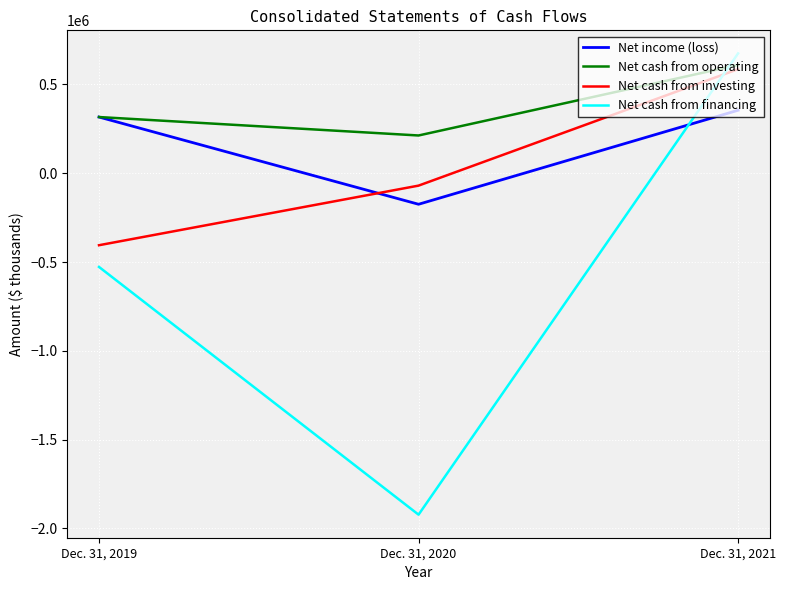

How many categories are shown in the chart?

3